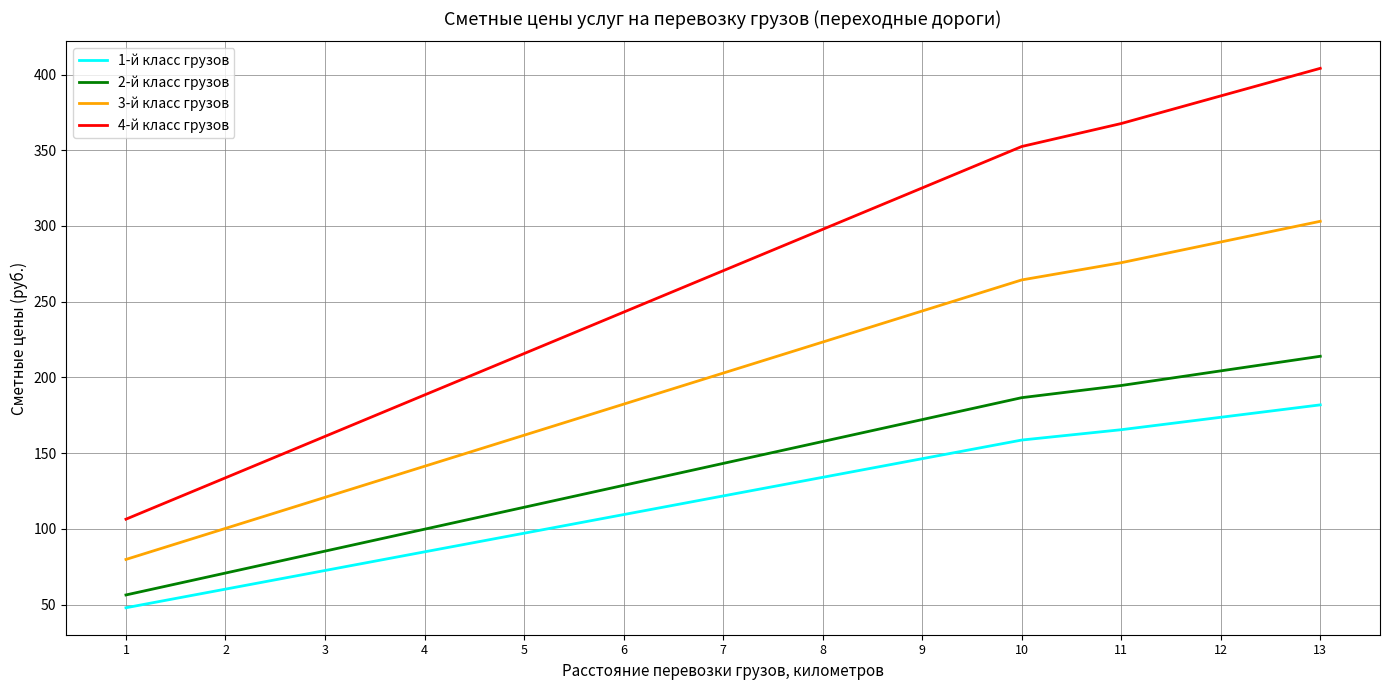

Is it true that 4-й класс грузов equals 352.5 at 10?

True